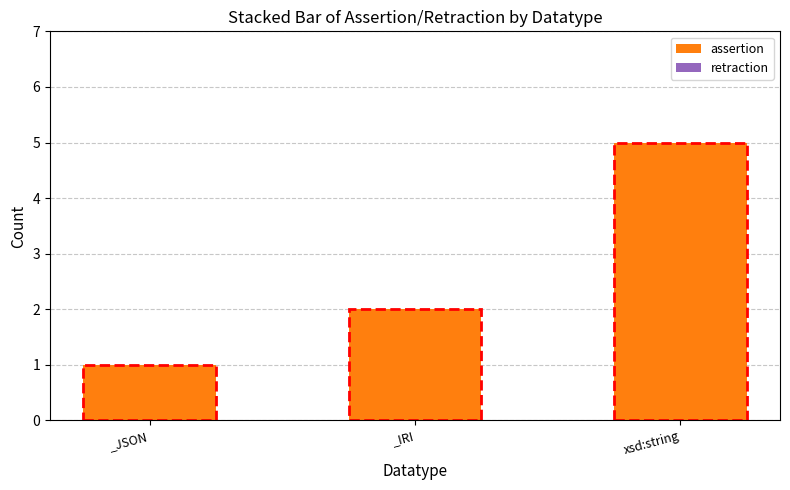

What is the ratio of the value at xsd:string to the value at _IRI?

2.5